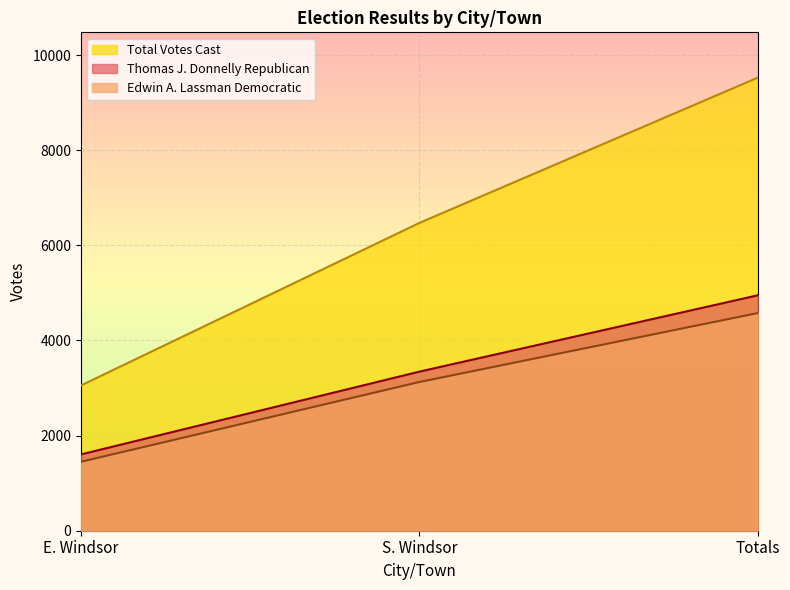

Where is Edwin A. Lassman Democratic nearest to the value 3013?

S. Windsor